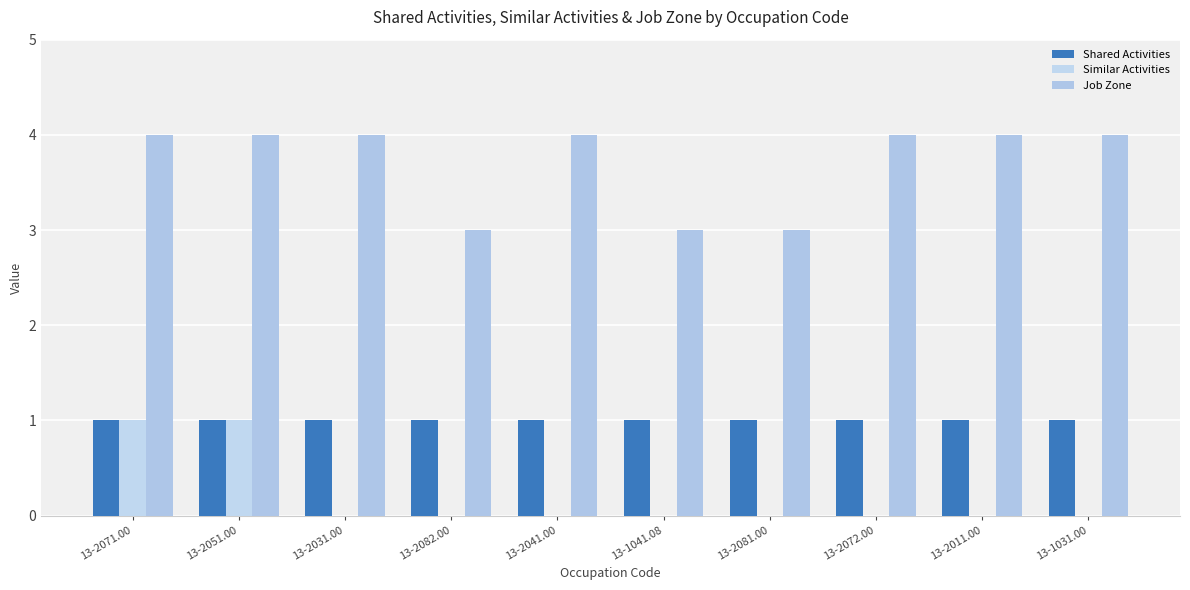

What is the difference between the second highest and second lowest values in the Similar Activities series?

1